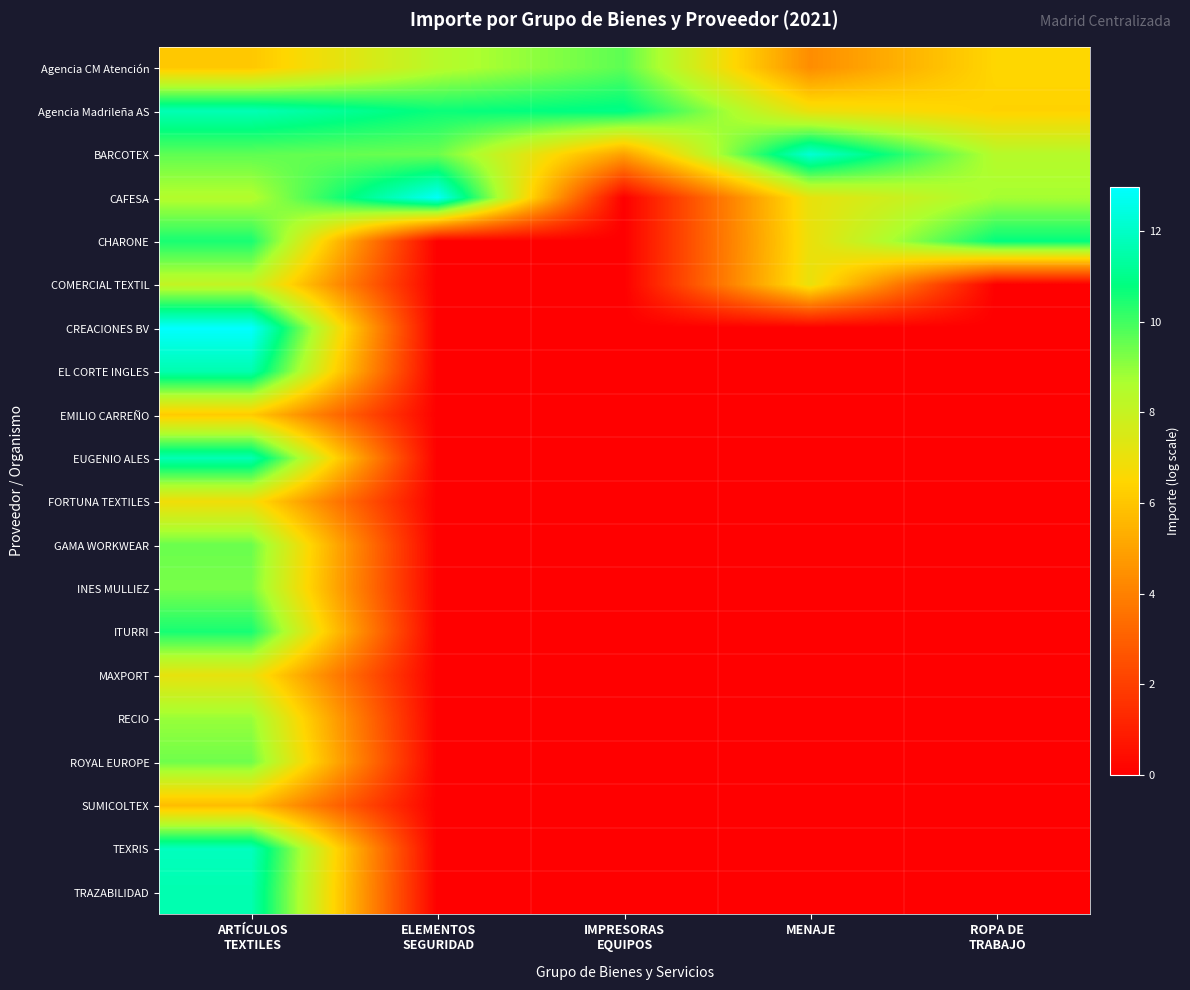

Reading left to right, what are all the values shown in this chart?

Agencia CM Atención: ARTÍCULOS
TEXTILES=6.1	ELEMENTOS
SEGURIDAD=8.4	IMPRESORAS
EQUIPOS=9.7	MENAJE=4.4	ROPA DE
TRABAJO=6.5
Agencia Madrileña AS: ARTÍCULOS
TEXTILES=11.7	ELEMENTOS
SEGURIDAD=10.7	IMPRESORAS
EQUIPOS=11.0	MENAJE=7.0	ROPA DE
TRABAJO=6.4
BARCOTEX: ARTÍCULOS
TEXTILES=9.6	ELEMENTOS
SEGURIDAD=9.5	IMPRESORAS
EQUIPOS=4.9	MENAJE=12.3	ROPA DE
TRABAJO=8.4
CAFESA: ARTÍCULOS
TEXTILES=8.5	ELEMENTOS
SEGURIDAD=12.9	IMPRESORAS
EQUIPOS=0.0	MENAJE=7.1	ROPA DE
TRABAJO=8.7
CHARONE: ARTÍCULOS
TEXTILES=10.5	ELEMENTOS
SEGURIDAD=0.0	IMPRESORAS
EQUIPOS=0.0	MENAJE=7.0	ROPA DE
TRABAJO=10.8
COMERCIAL TEXTIL: ARTÍCULOS
TEXTILES=8.1	ELEMENTOS
SEGURIDAD=0.0	IMPRESORAS
EQUIPOS=0.0	MENAJE=7.1	ROPA DE
TRABAJO=0.0
CREACIONES BV: ARTÍCULOS
TEXTILES=13.0	ELEMENTOS
SEGURIDAD=0.0	IMPRESORAS
EQUIPOS=0.0	MENAJE=0.0	ROPA DE
TRABAJO=0.0
EL CORTE INGLES: ARTÍCULOS
TEXTILES=11.6	ELEMENTOS
SEGURIDAD=0.0	IMPRESORAS
EQUIPOS=0.0	MENAJE=0.0	ROPA DE
TRABAJO=0.0
EMILIO CARREÑO: ARTÍCULOS
TEXTILES=6.2	ELEMENTOS
SEGURIDAD=0.0	IMPRESORAS
EQUIPOS=0.0	MENAJE=0.0	ROPA DE
TRABAJO=0.0
EUGENIO ALES: ARTÍCULOS
TEXTILES=11.7	ELEMENTOS
SEGURIDAD=0.0	IMPRESORAS
EQUIPOS=0.0	MENAJE=0.0	ROPA DE
TRABAJO=0.0
FORTUNA TEXTILES: ARTÍCULOS
TEXTILES=6.8	ELEMENTOS
SEGURIDAD=0.0	IMPRESORAS
EQUIPOS=0.0	MENAJE=0.0	ROPA DE
TRABAJO=0.0
GAMA WORKWEAR: ARTÍCULOS
TEXTILES=9.5	ELEMENTOS
SEGURIDAD=0.0	IMPRESORAS
EQUIPOS=0.0	MENAJE=0.0	ROPA DE
TRABAJO=0.0
INES MULLIEZ: ARTÍCULOS
TEXTILES=9.3	ELEMENTOS
SEGURIDAD=0.0	IMPRESORAS
EQUIPOS=0.0	MENAJE=0.0	ROPA DE
TRABAJO=0.0
ITURRI: ARTÍCULOS
TEXTILES=10.5	ELEMENTOS
SEGURIDAD=0.0	IMPRESORAS
EQUIPOS=0.0	MENAJE=0.0	ROPA DE
TRABAJO=0.0
MAXPORT: ARTÍCULOS
TEXTILES=7.1	ELEMENTOS
SEGURIDAD=0.0	IMPRESORAS
EQUIPOS=0.0	MENAJE=0.0	ROPA DE
TRABAJO=0.0
RECIO: ARTÍCULOS
TEXTILES=8.9	ELEMENTOS
SEGURIDAD=0.0	IMPRESORAS
EQUIPOS=0.0	MENAJE=0.0	ROPA DE
TRABAJO=0.0
ROYAL EUROPE: ARTÍCULOS
TEXTILES=9.4	ELEMENTOS
SEGURIDAD=0.0	IMPRESORAS
EQUIPOS=0.0	MENAJE=0.0	ROPA DE
TRABAJO=0.0
SUMICOLTEX: ARTÍCULOS
TEXTILES=5.7	ELEMENTOS
SEGURIDAD=0.0	IMPRESORAS
EQUIPOS=0.0	MENAJE=0.0	ROPA DE
TRABAJO=0.0
TEXRIS: ARTÍCULOS
TEXTILES=11.9	ELEMENTOS
SEGURIDAD=0.0	IMPRESORAS
EQUIPOS=0.0	MENAJE=0.0	ROPA DE
TRABAJO=0.0
TRAZABILIDAD: ARTÍCULOS
TEXTILES=11.6	ELEMENTOS
SEGURIDAD=0.0	IMPRESORAS
EQUIPOS=0.0	MENAJE=0.0	ROPA DE
TRABAJO=0.0